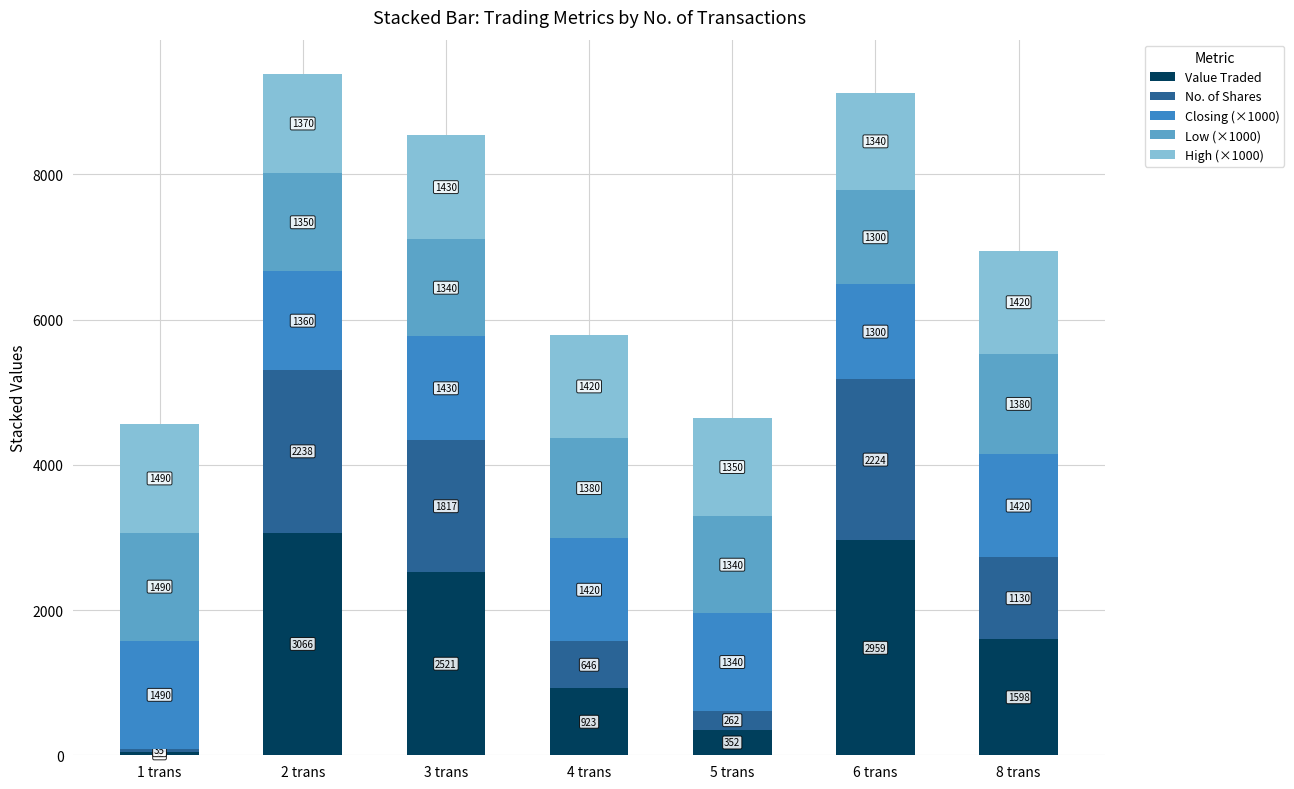

What is the minimum value for Value Traded?

52